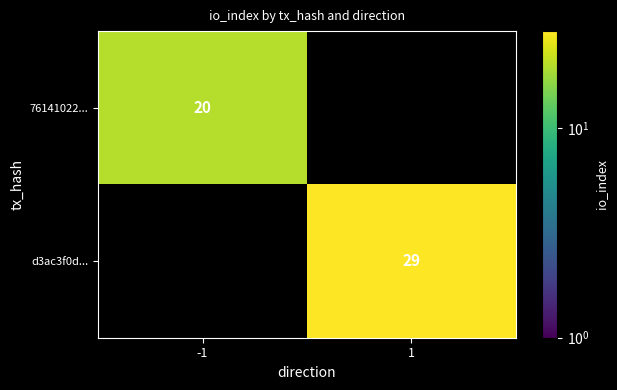

The value of d3ac3f0d... at 1 is 45. True or false?

False